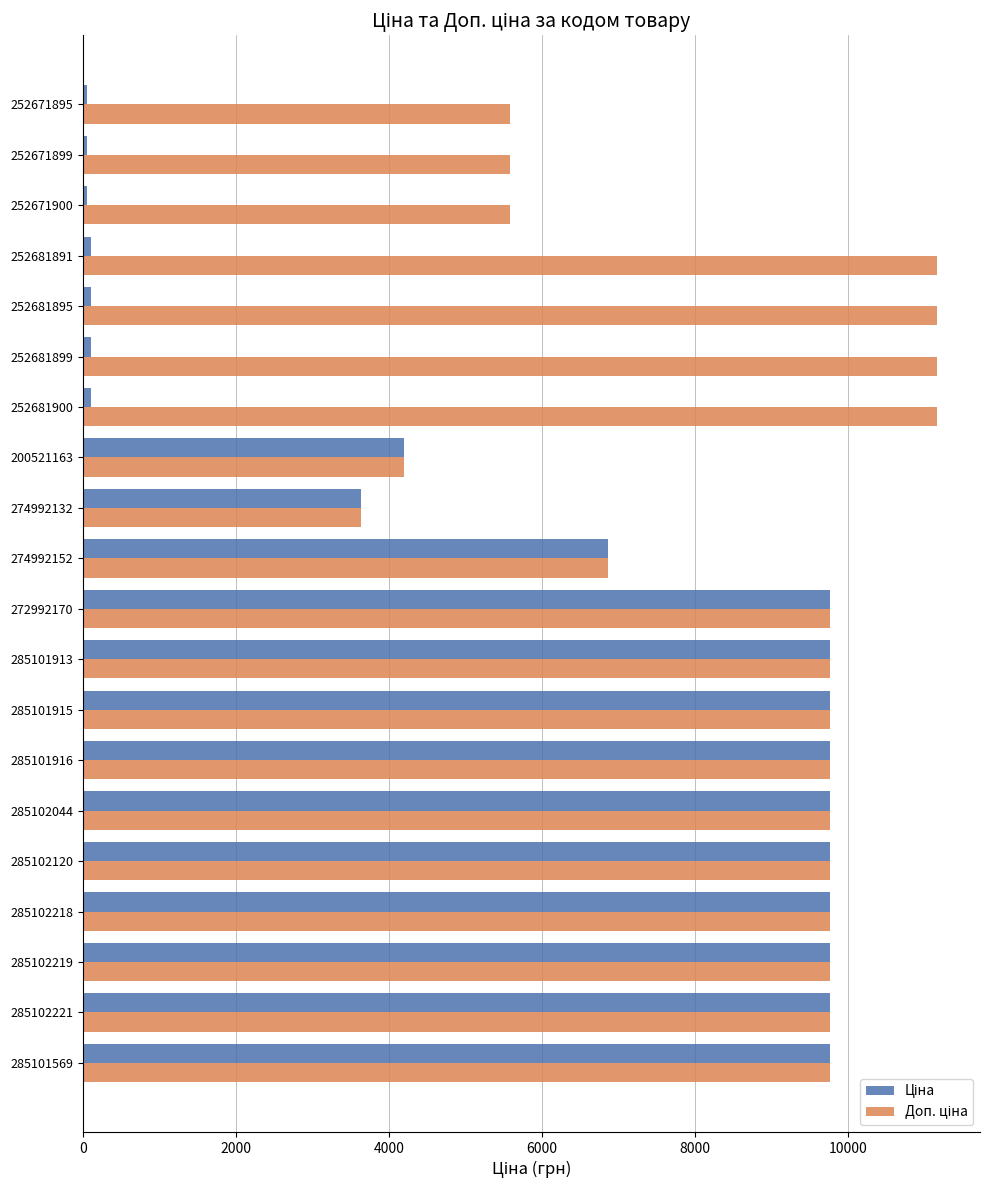

What is the total value across all series at 285102120?

19528.8